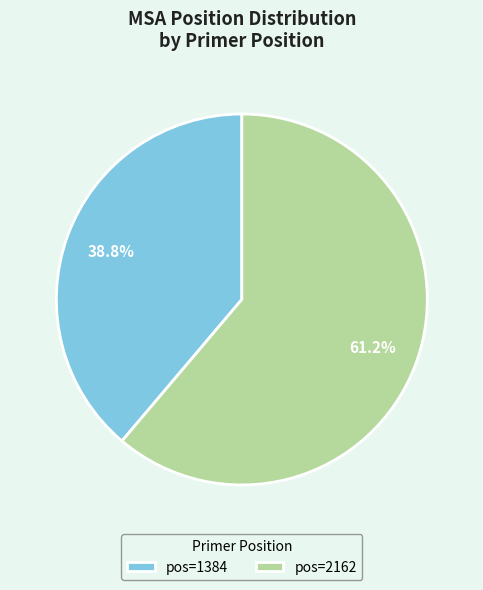

Is the sum of pos=2162 and pos=1384 greater than half?

Yes